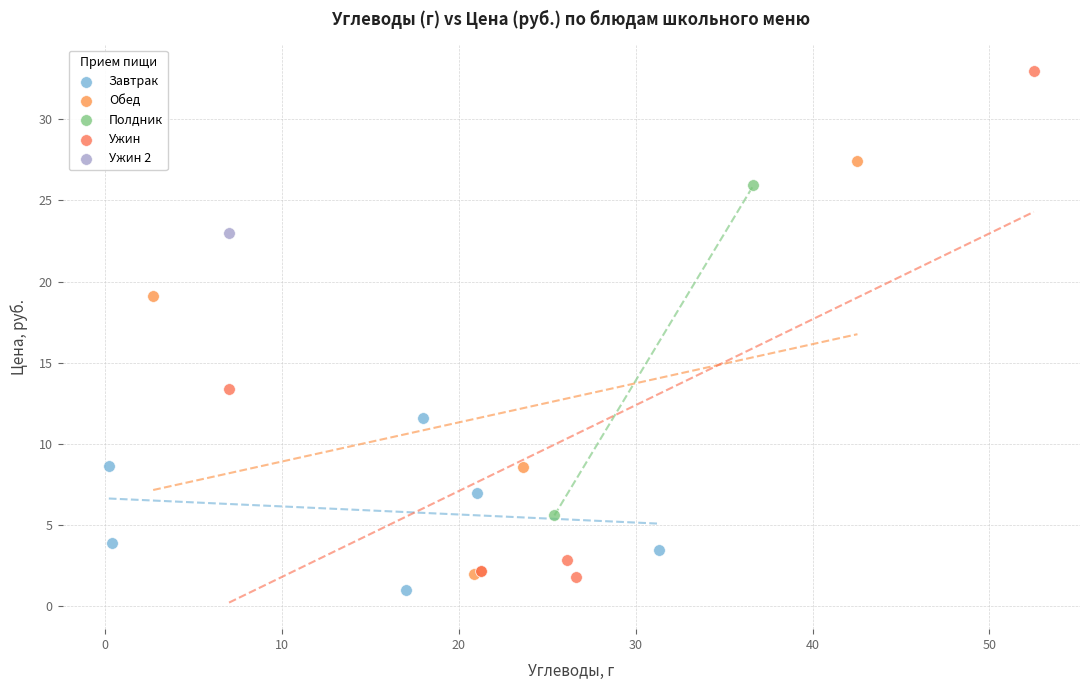

What are all the series names shown in the legend?

Завтрак, Обед, Полдник, Ужин, Ужин 2